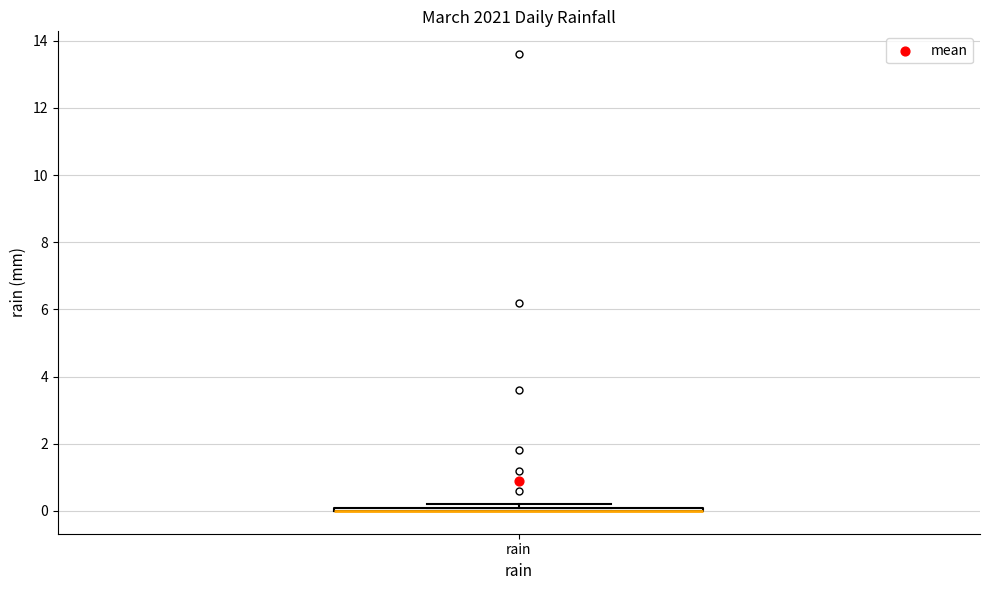

Where is the upper edge of the box for rain on the y-axis? The values are not printed on the chart, so give them approximately, as read against the axis.

0.2